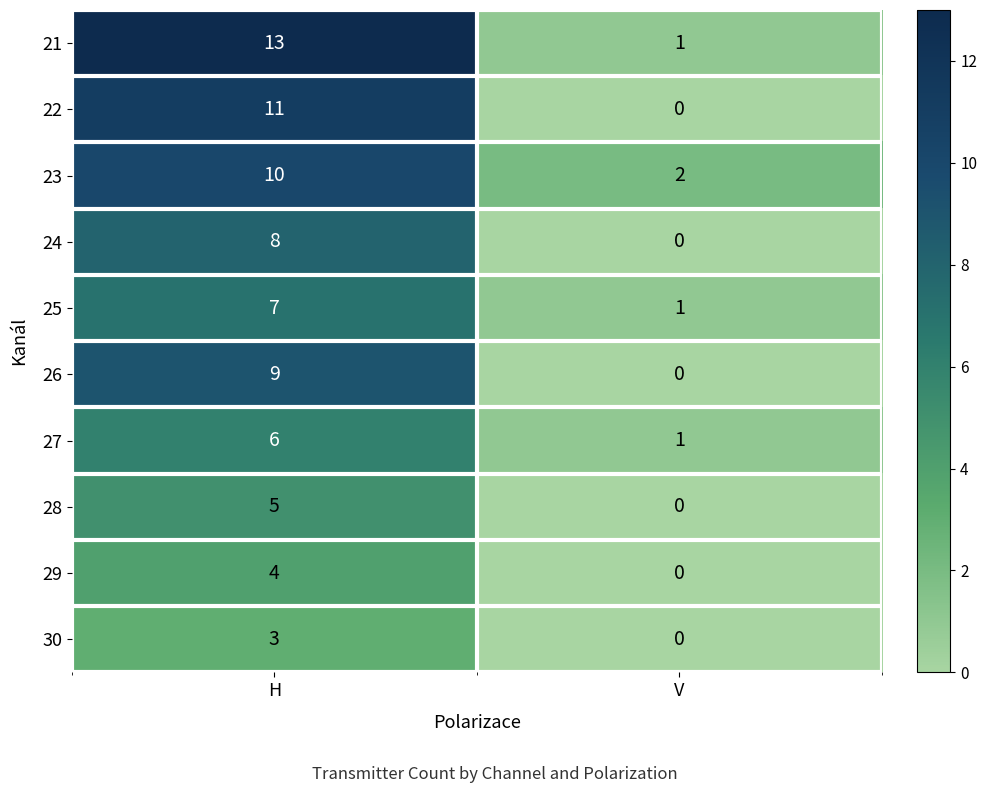

What is the total value across all series at H?

76